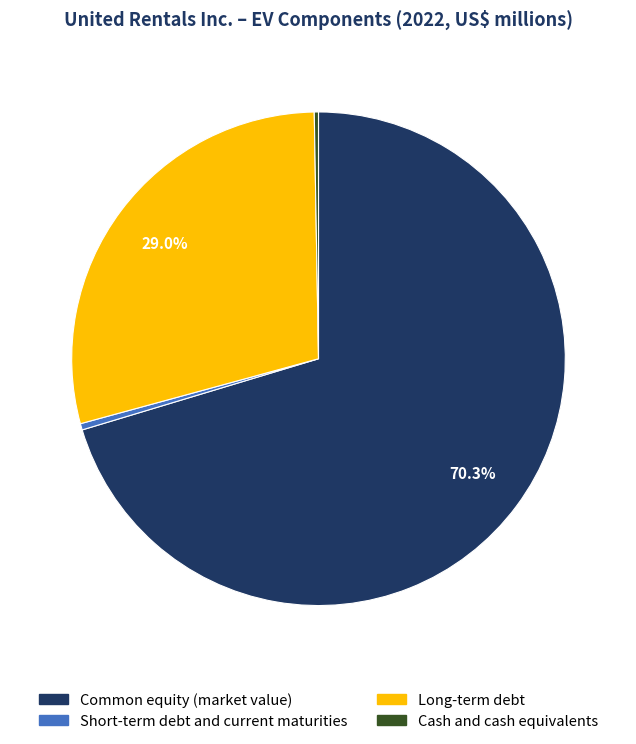

To the nearest percent, what percentage of the pie is Long-term debt?

29%